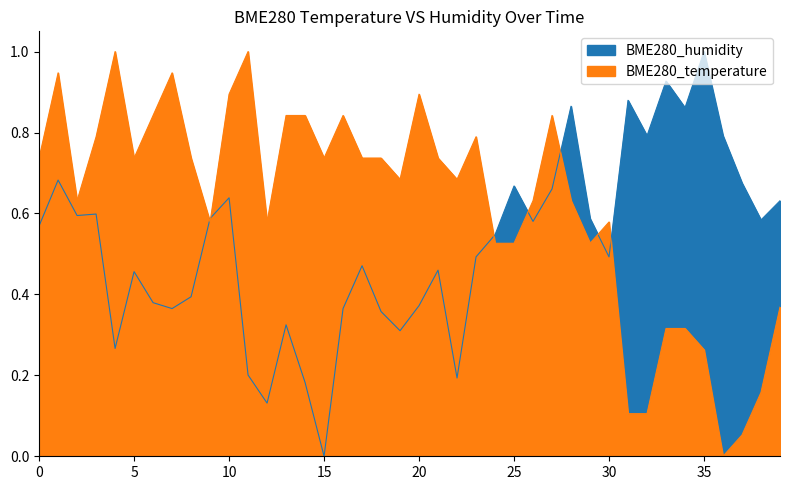

How many categories are shown in the chart?

40